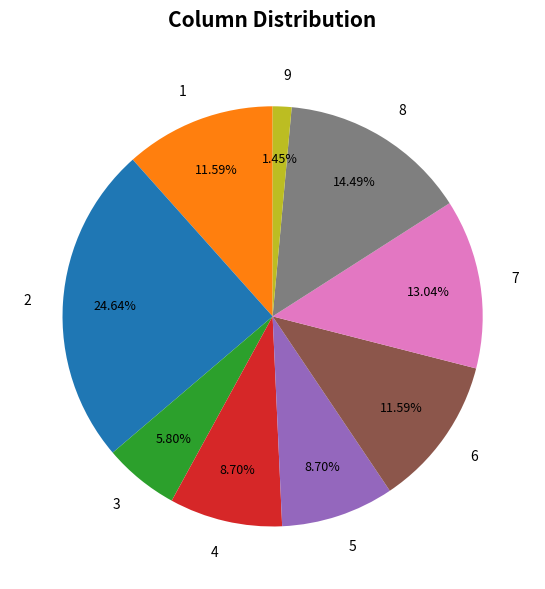

To the nearest percent, what is the difference between the largest and smallest slice percentages?

23%